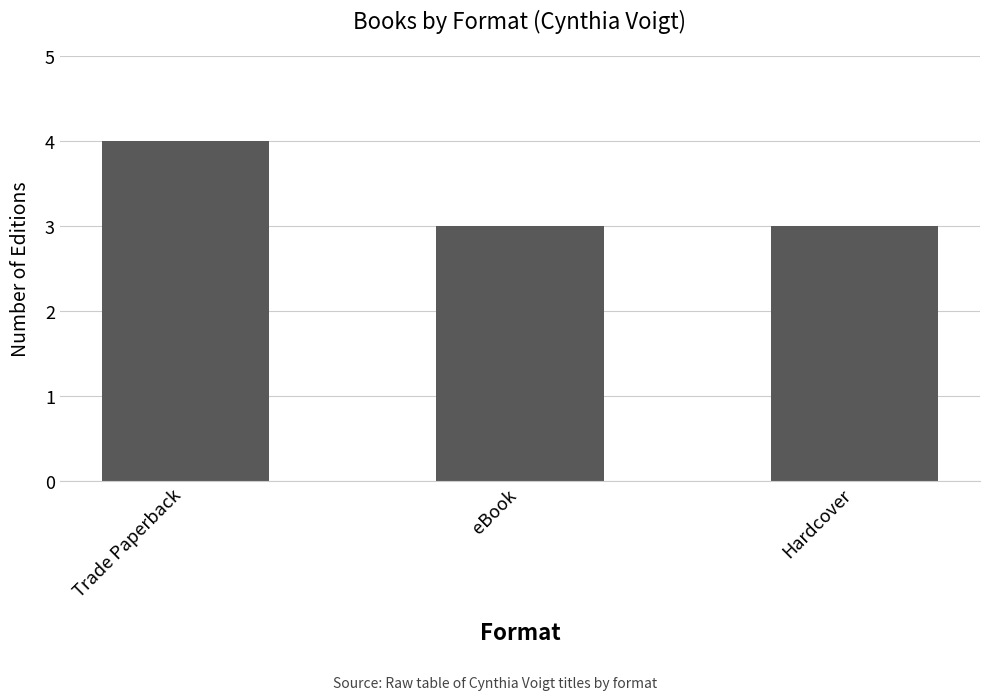

What is the label of the 3rd bar from the left?

Hardcover